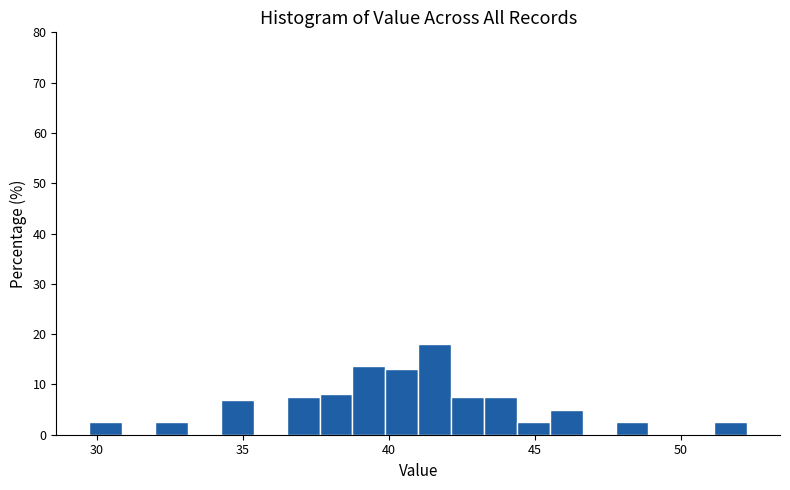

Around what value on the x-axis is the tallest bar? Give the approximate position of its centre, as read against the axis.

41.5